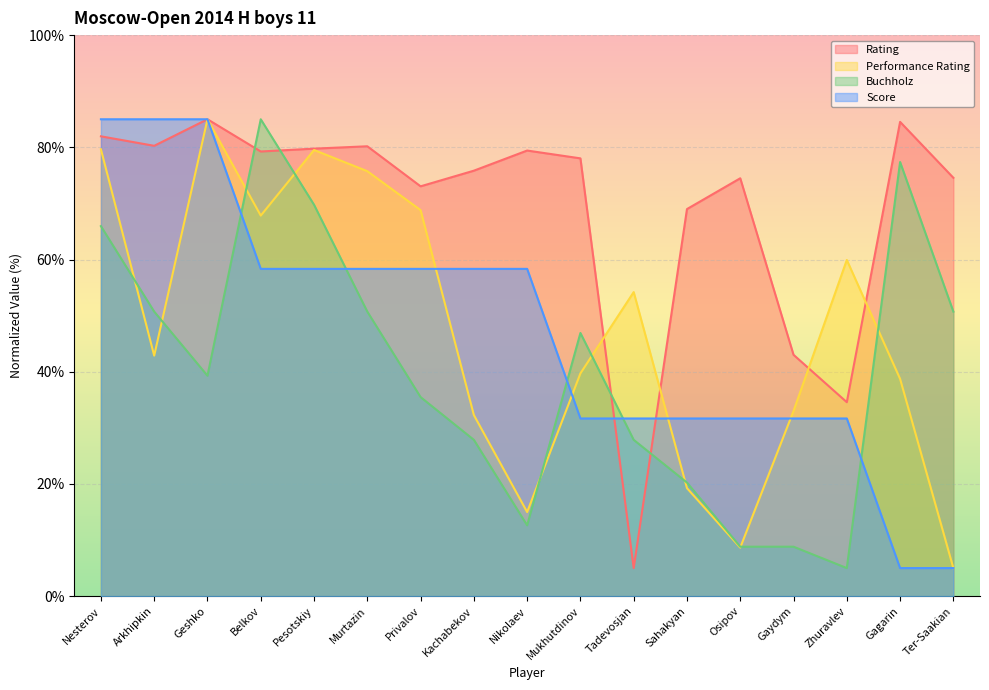

True or false: Buchholz and Rating intersect in this chart.

True